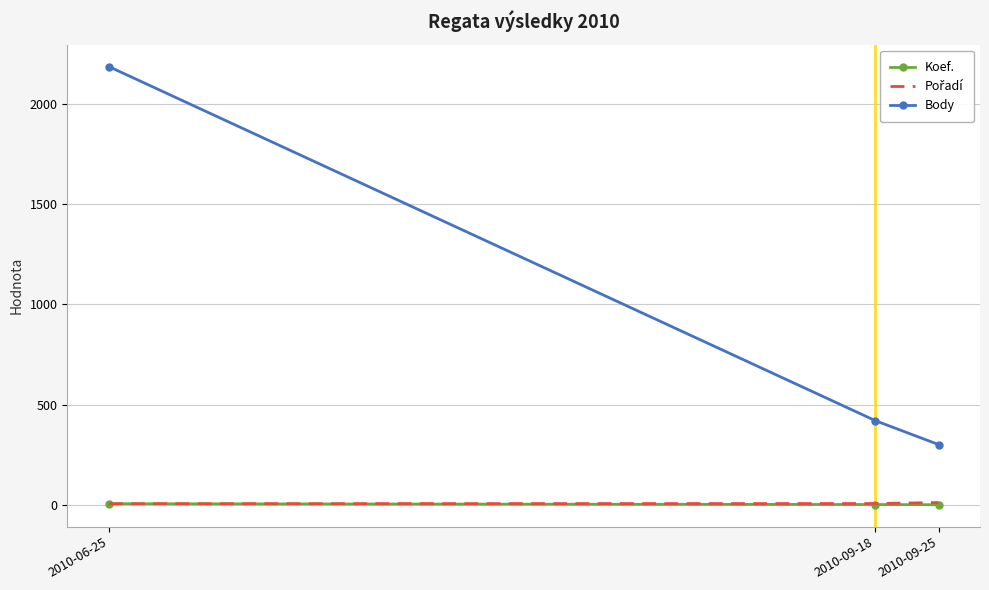

List the labels in order of Body value, smallest first.

2010-09-25, 2010-09-18, 2010-06-25